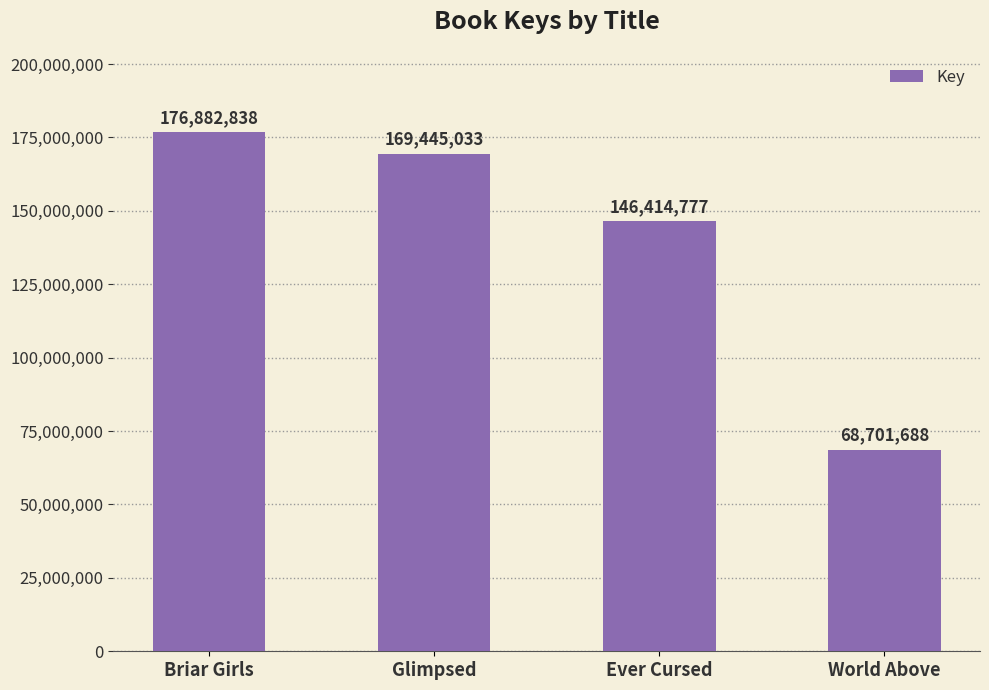

The value at World Above is 104021003. True or false?

False